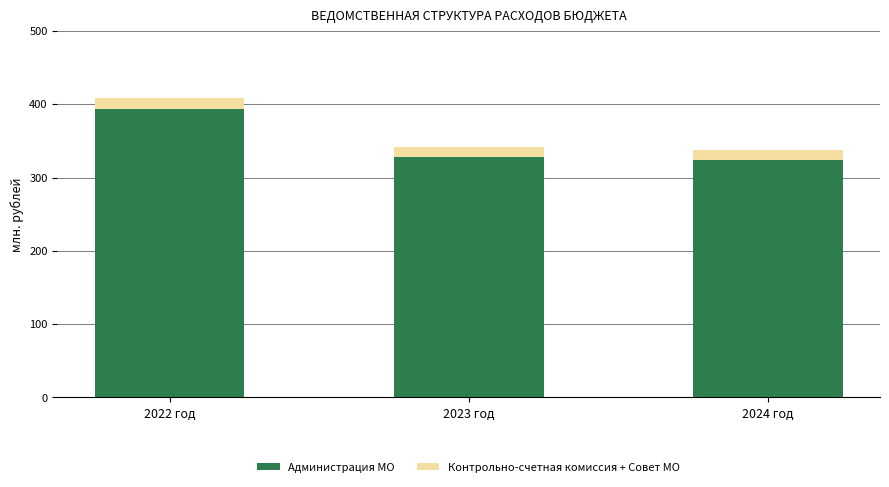

What is the total value across all series at 2023 год?

341.2